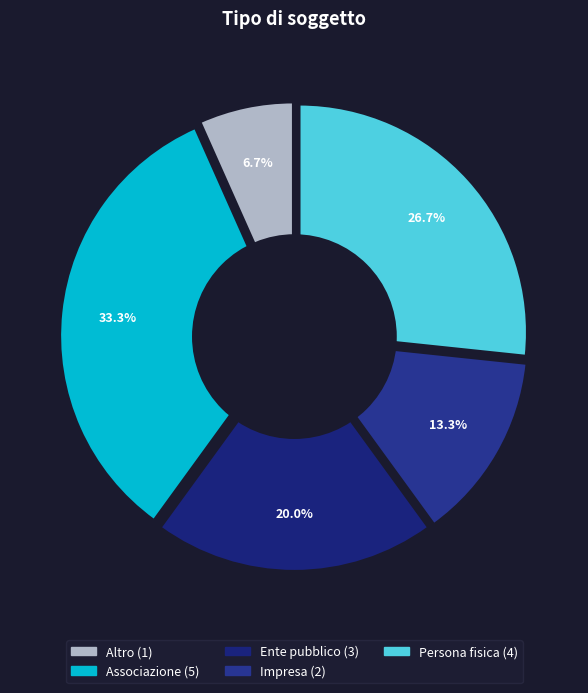

The Persona fisica slice represents 16% of the pie. True or false?

False